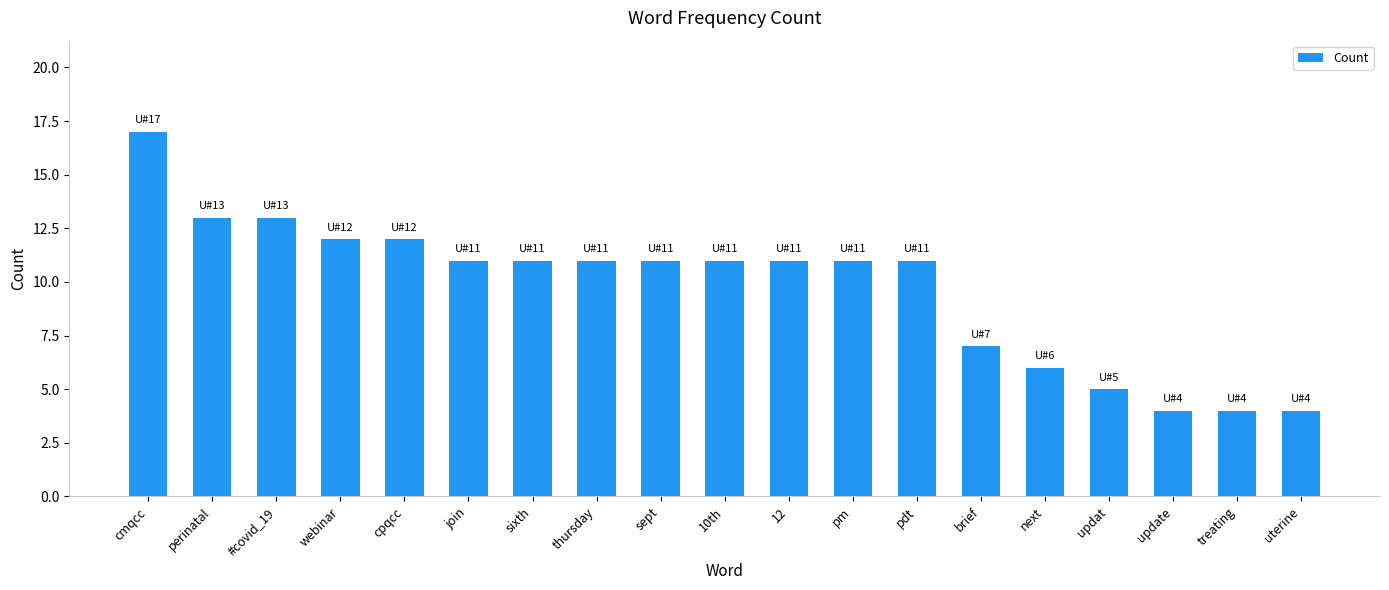

Between sept and updat, which is larger?

sept